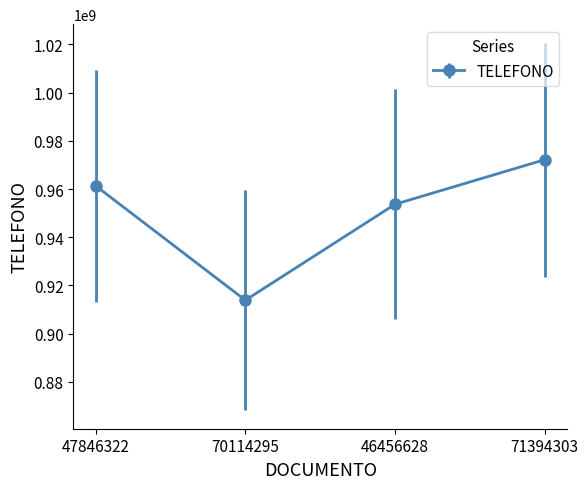

List the labels in order of value, largest first.

71394303, 47846322, 46456628, 70114295